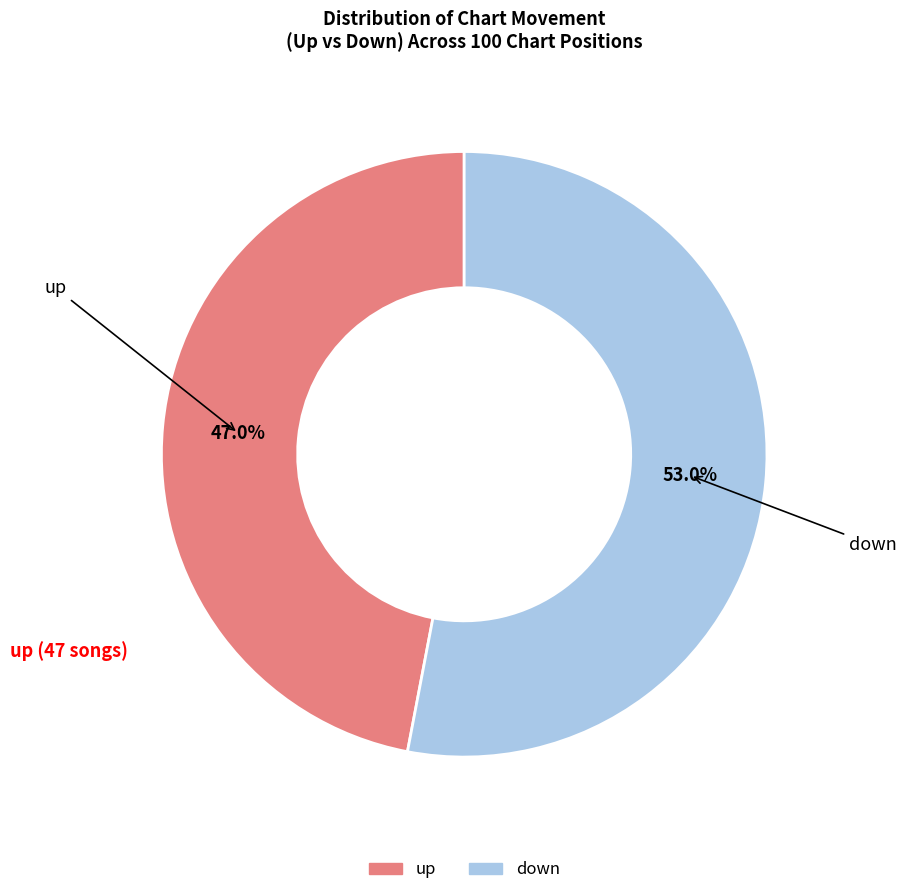

Count the number of slices in the pie.

2